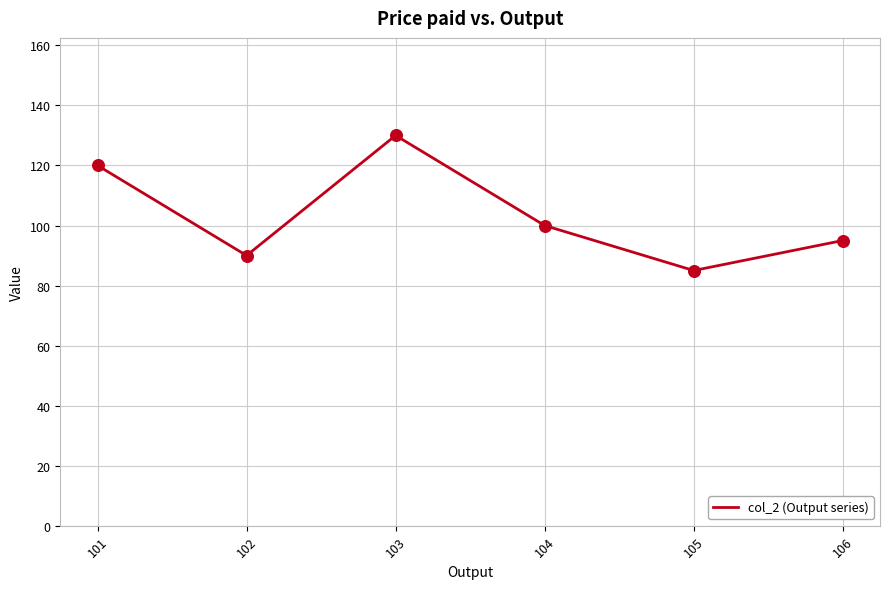

Approximately how many times larger is the value at 105 compared to 101?

0.7